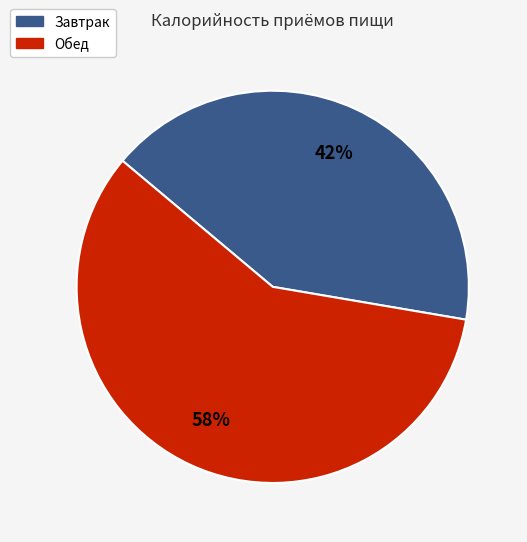

Count the number of slices in the pie.

2